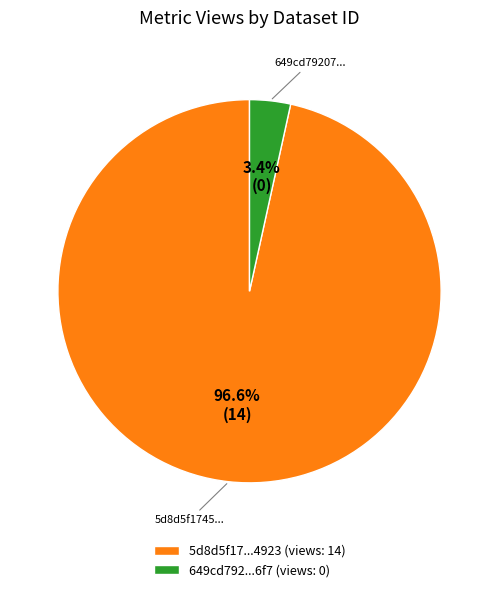

What percentage is NOT represented by 5d8d5f17...4923 (views: 14)?

3.4%